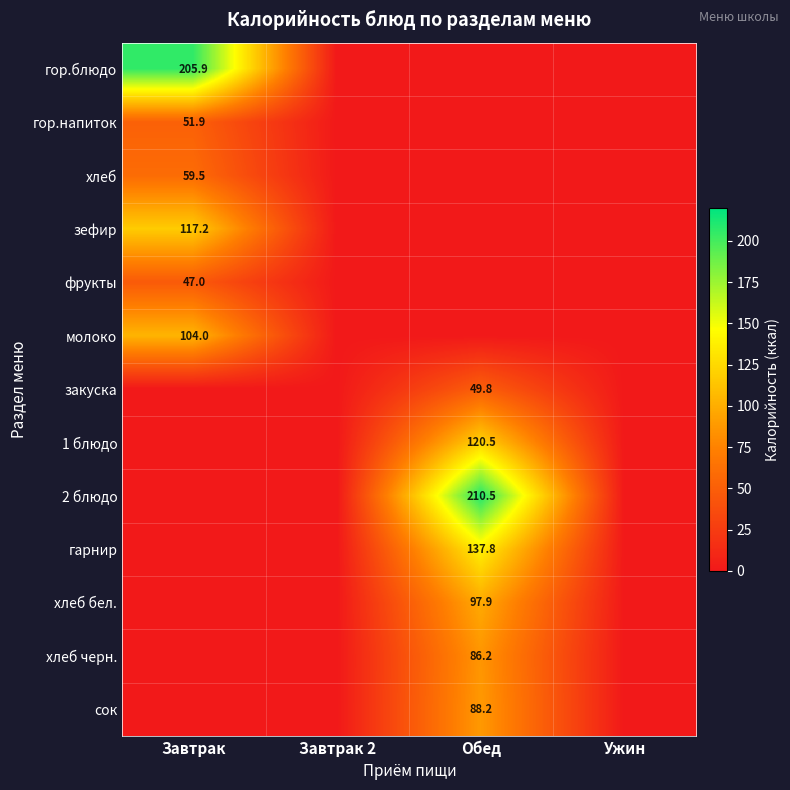

The зефир series shows 117.2 at Завтрак. True or false?

True